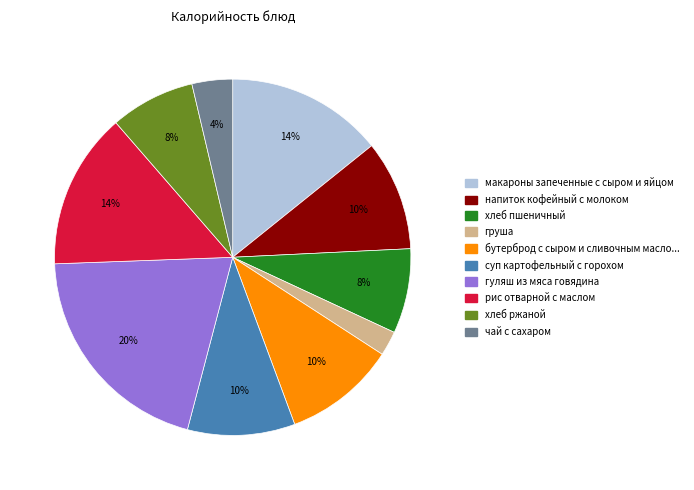

To the nearest percent, what is the average slice percentage?

10%